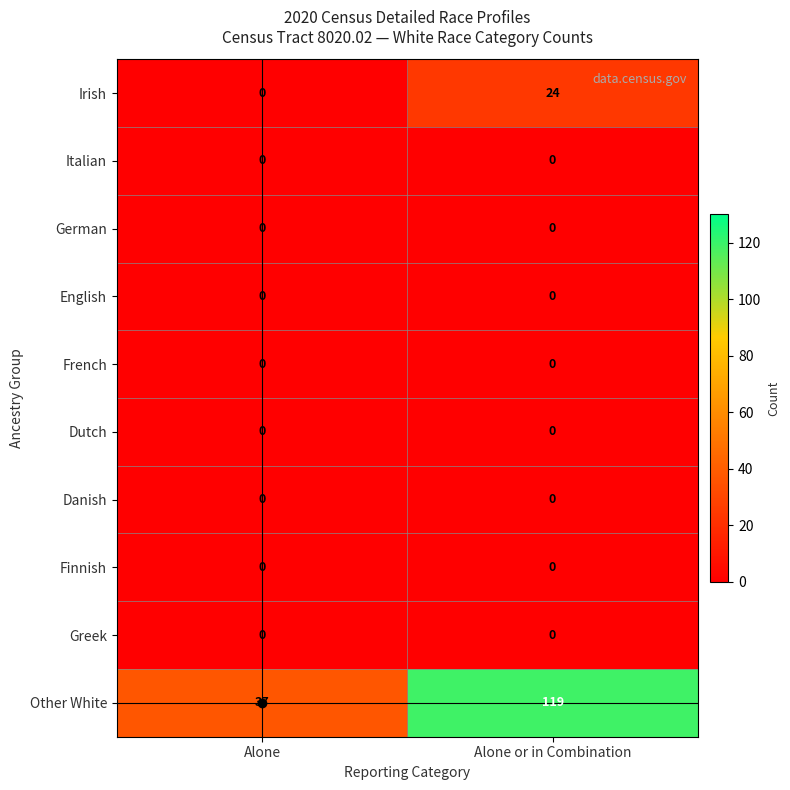

What is the average value of the Other White series?

78